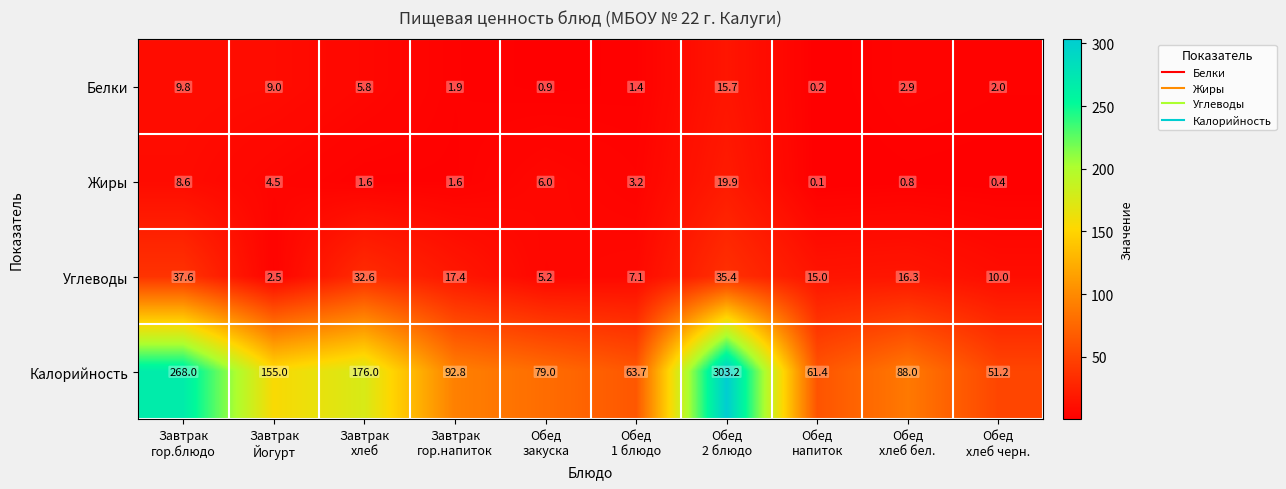

What is the difference between the maximum and minimum values in the Жиры series?

19.8